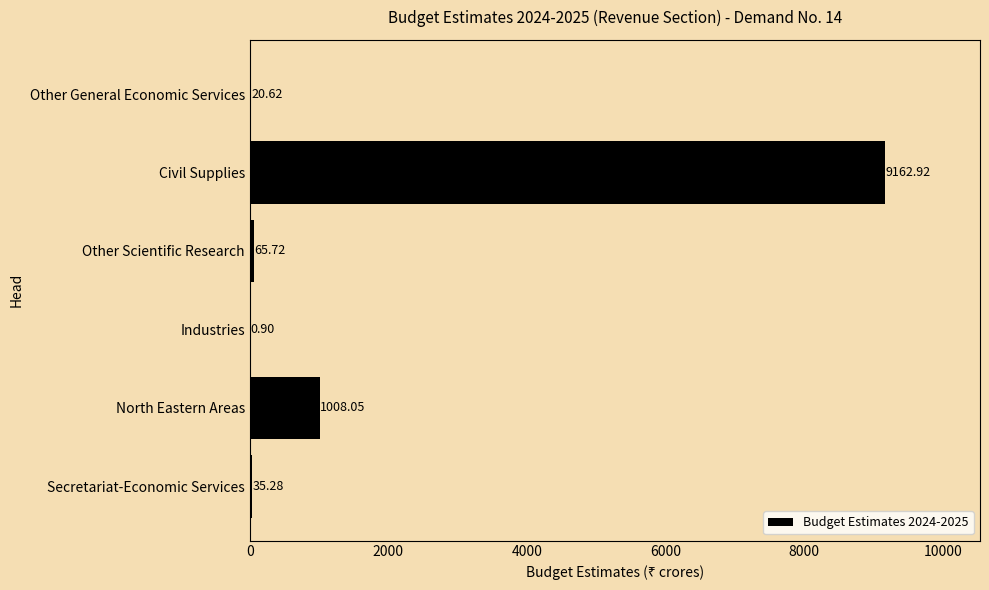

What is the change in value from Civil Supplies to Other General Economic Services?

-9142.3